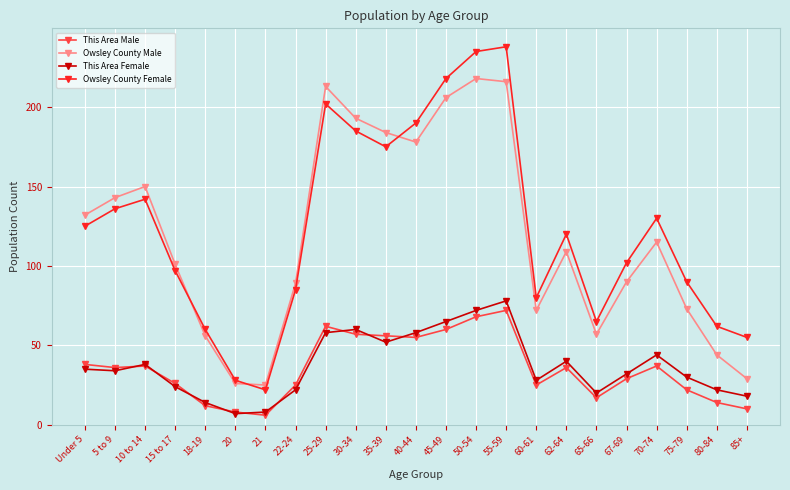

What is the difference between the maximum and minimum values in the Owsley County Female series?

216